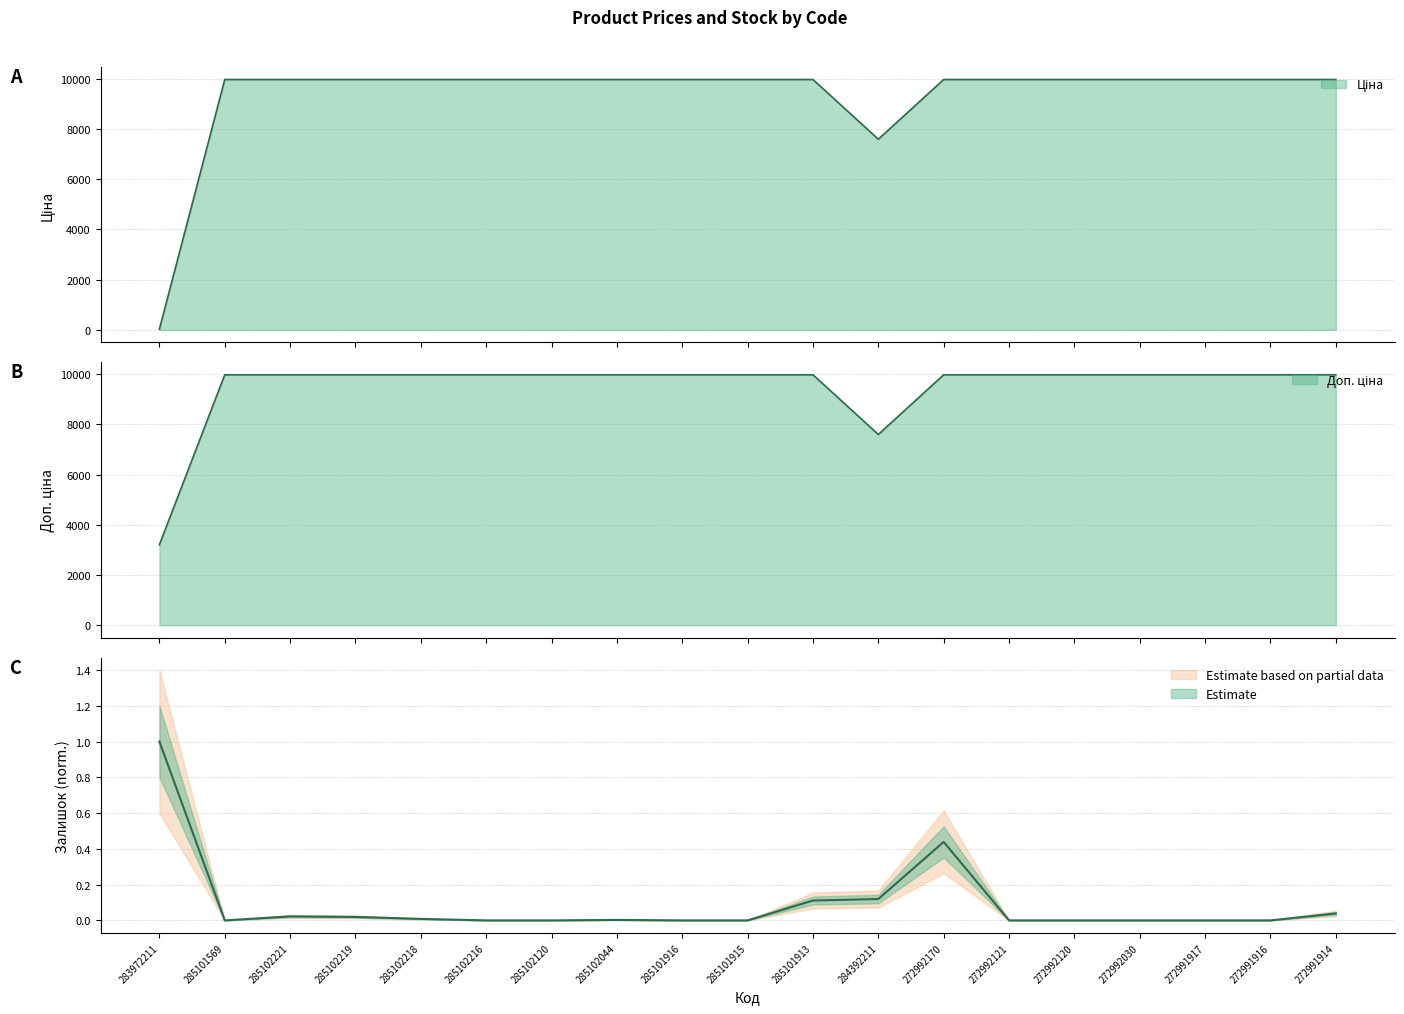

What is the minimum value for Ціна?

32.0